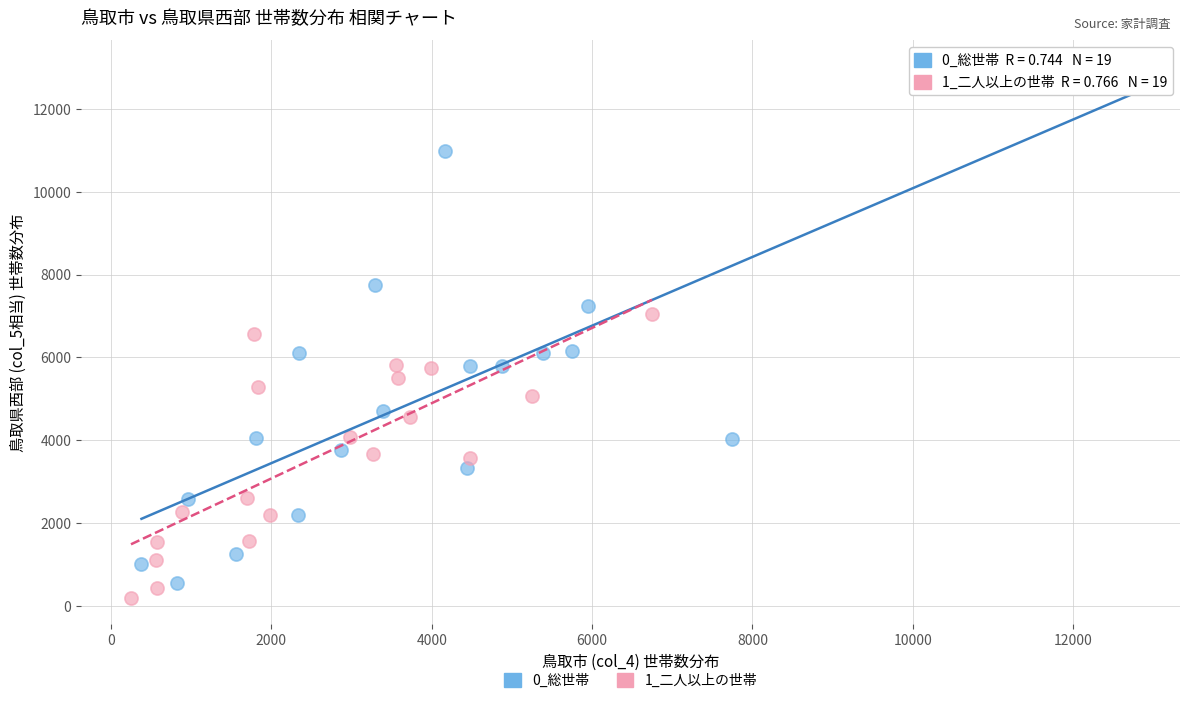

Which series contains the highest Y value?

0_総世帯